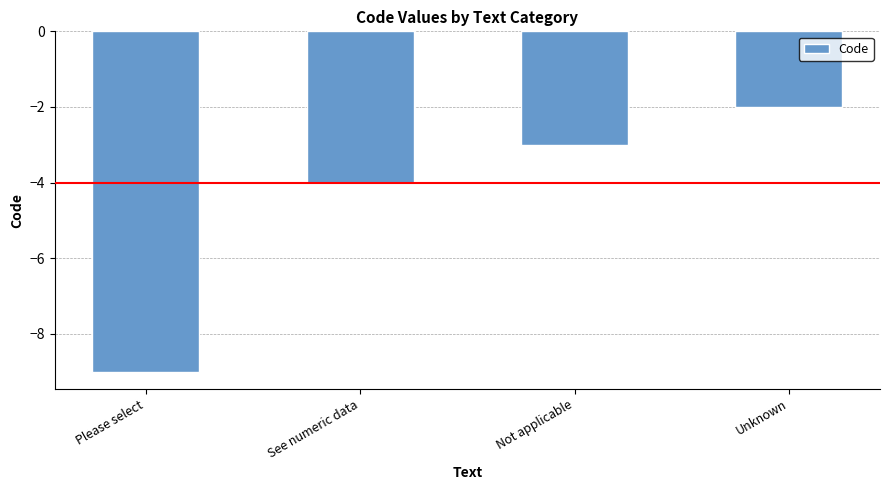

Count the values in the range -4 to -2.

3